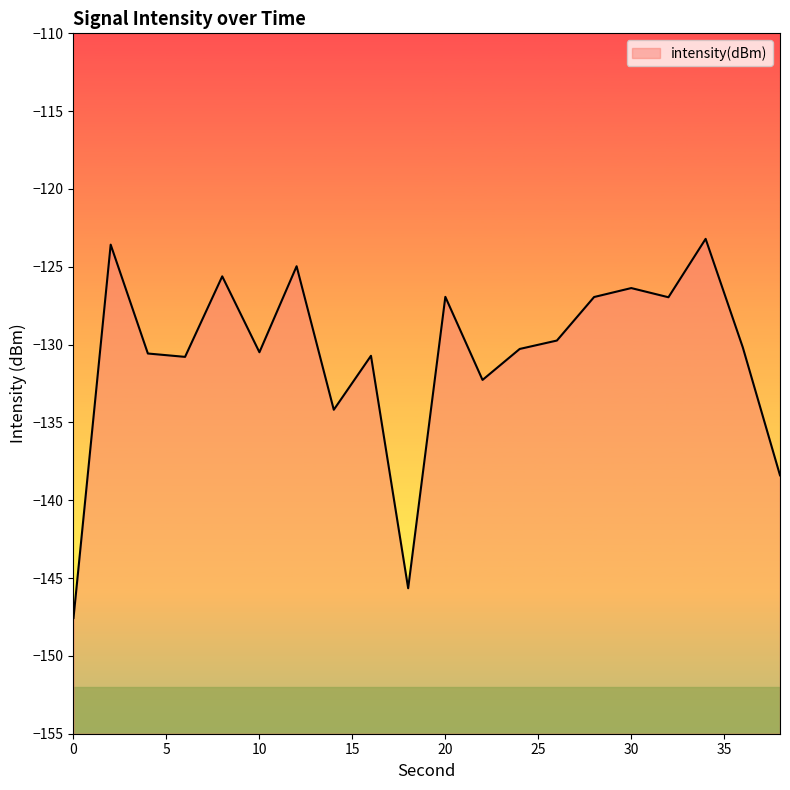

How many lines are shown in the chart?

1